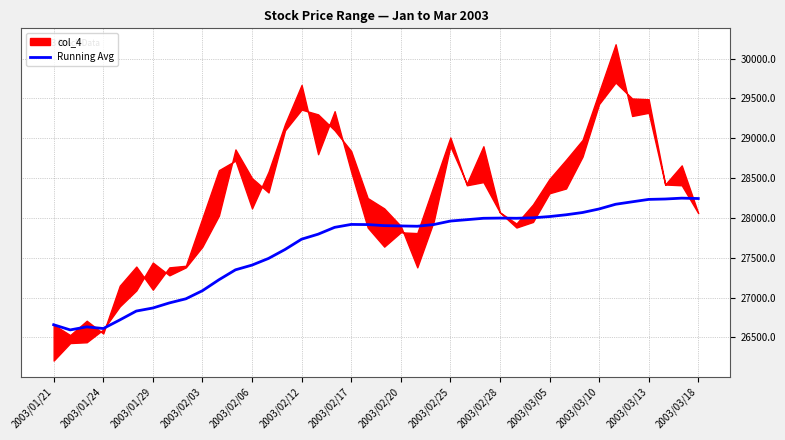

What is the maximum value for Running Avg?

28248.7